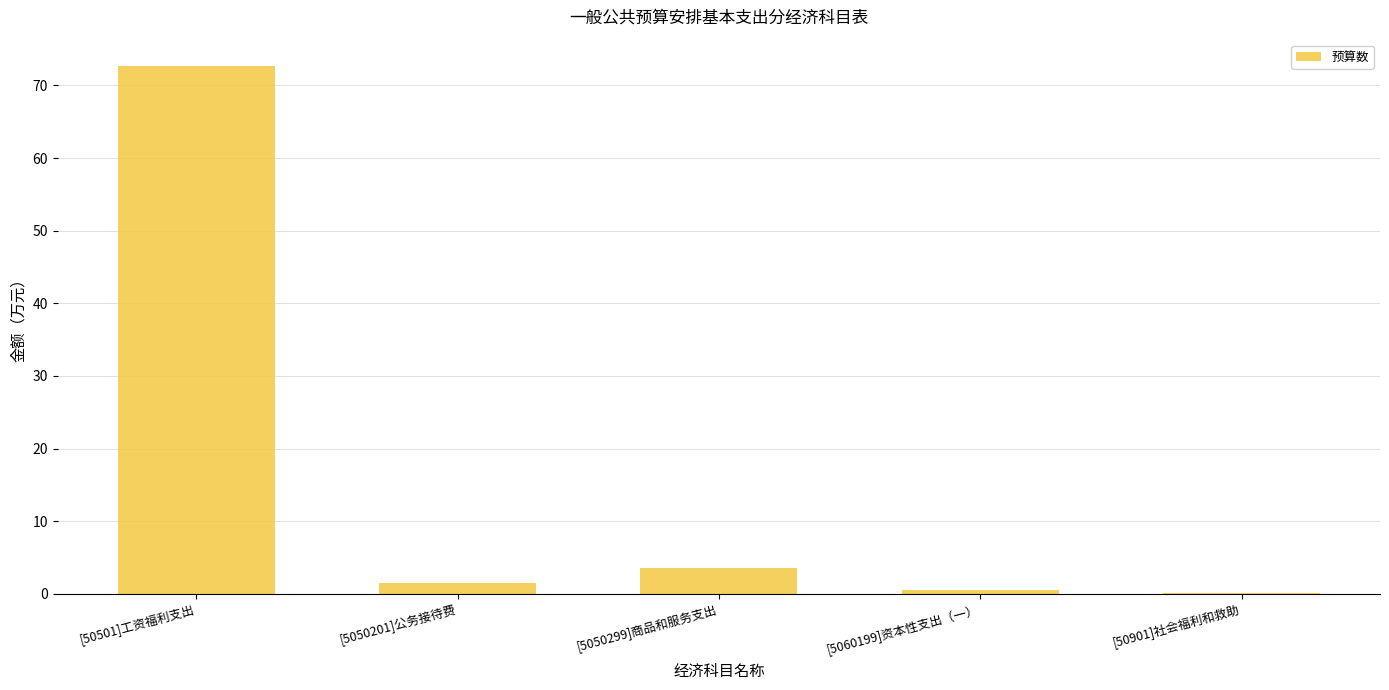

Is it true that the value at [5050299]商品和服务支出 is 5.9?

False